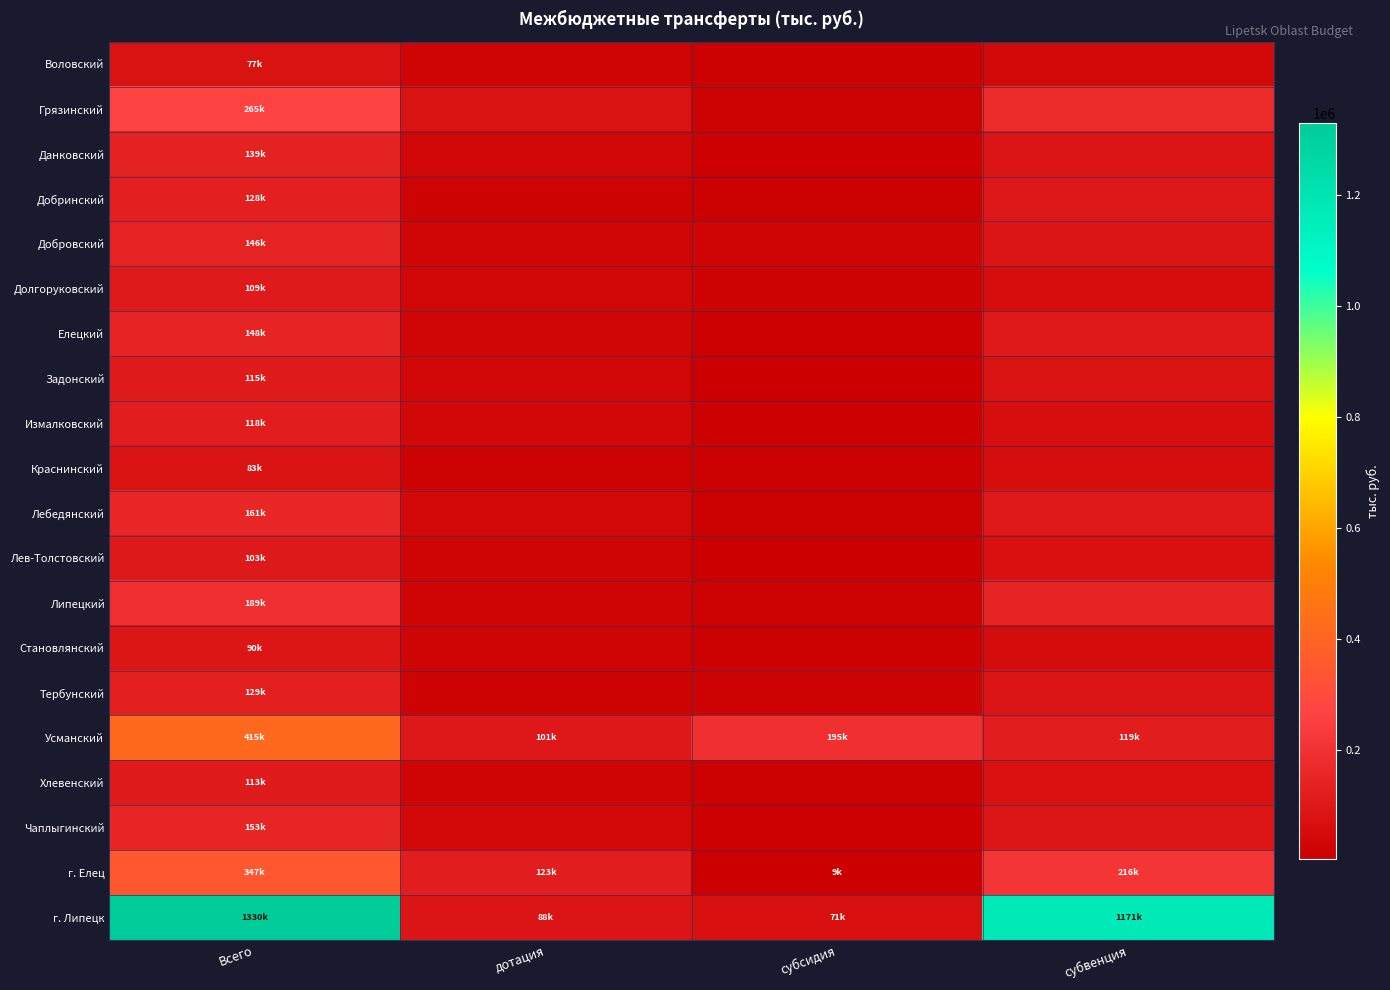

At which category does the chart reach its peak across all series?

Всего